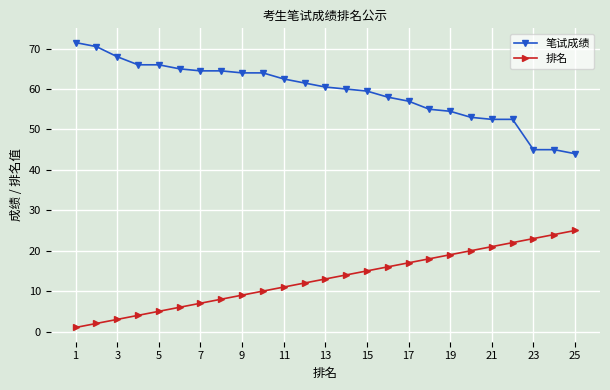

What is the value of the 排名 point at the 2nd from the left?

2.0